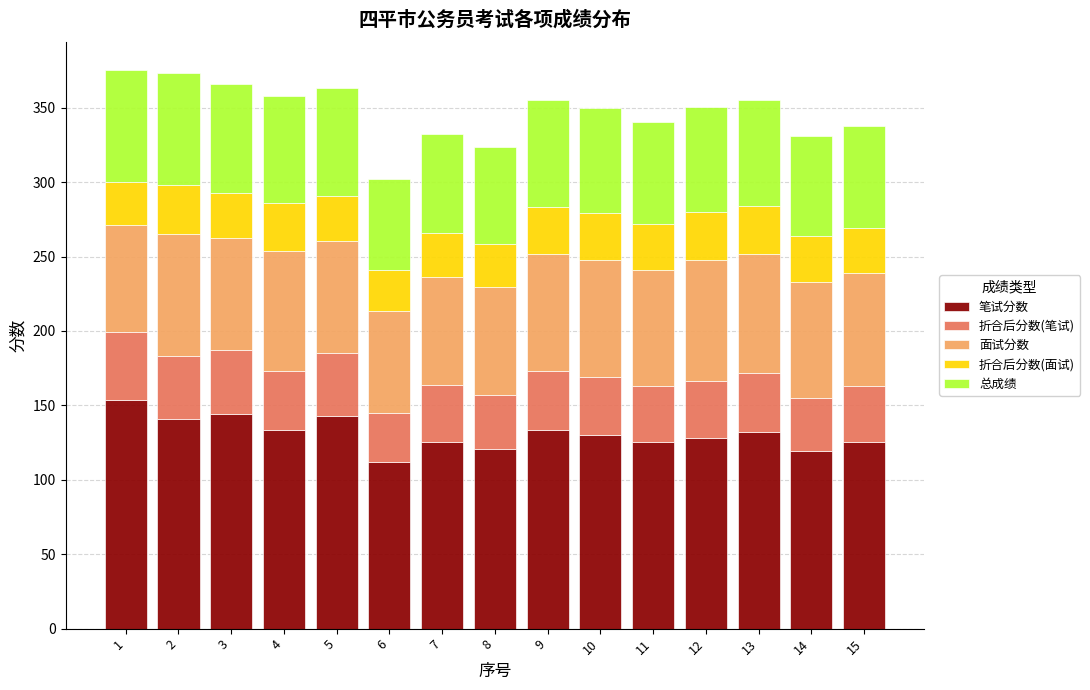

What is the highest value of the 笔试分数 series?

153.5